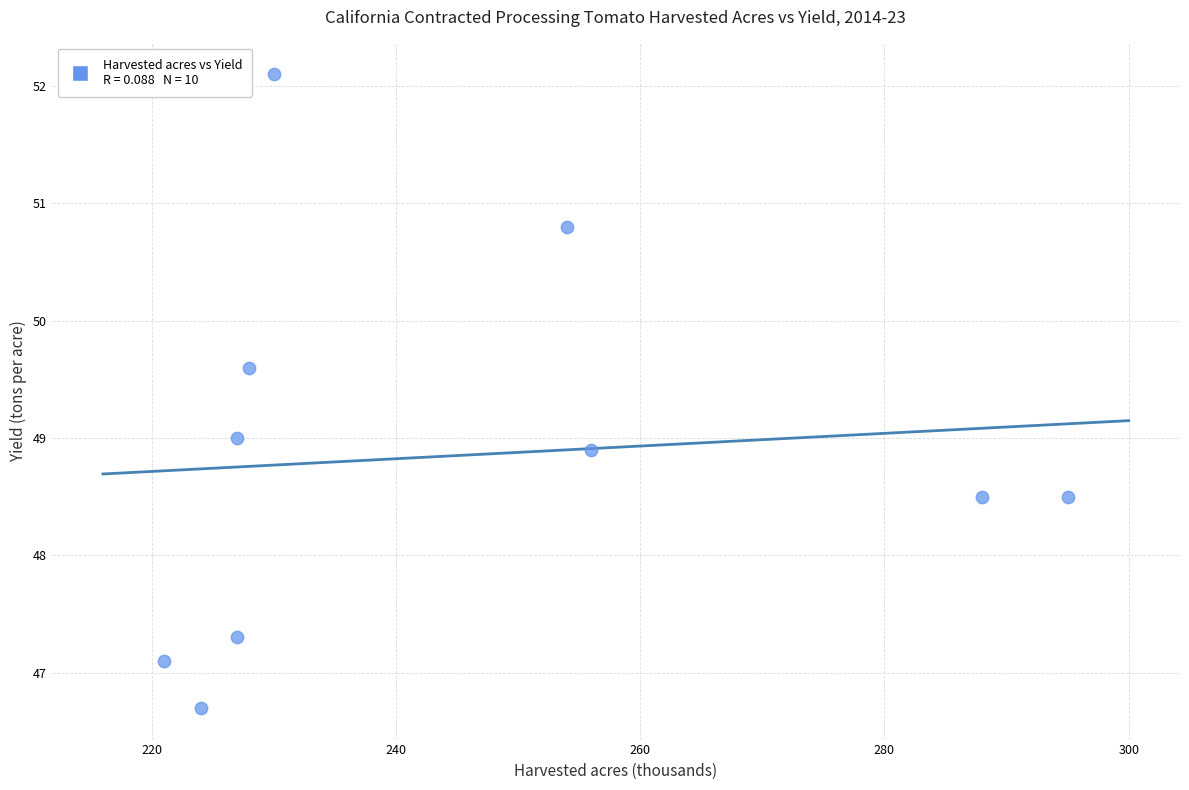

What is the average X value?

245.0